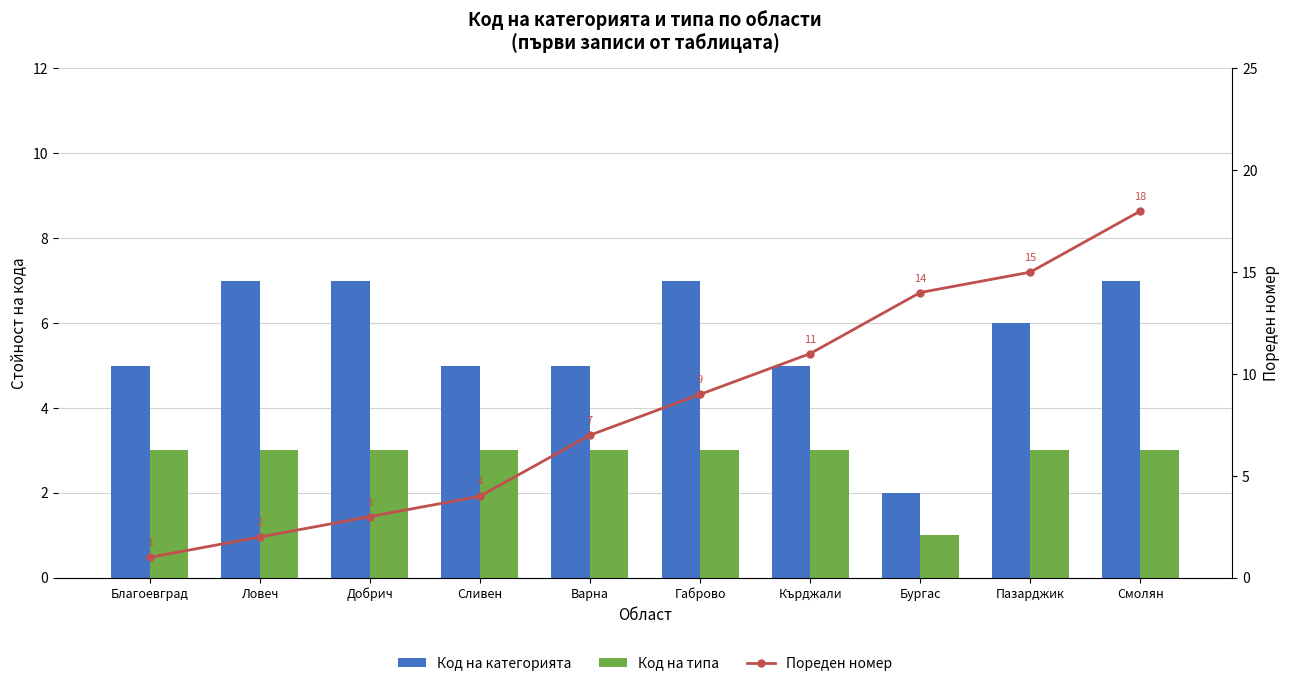

Rank the categories by Код на типа value from highest to lowest.

Благоевград, Ловеч, Добрич, Сливен, Варна, Габрово, Кърджали, Пазарджик, Смолян, Бургас